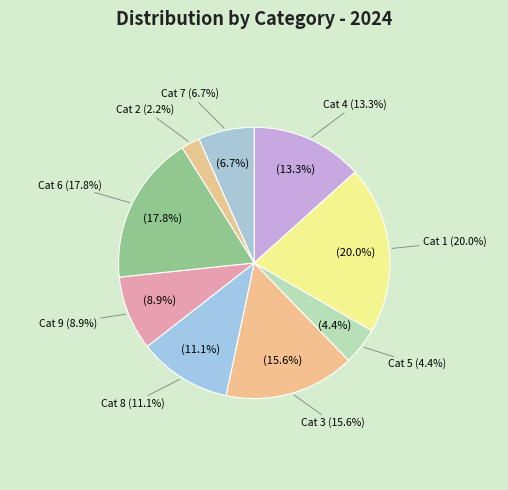

To the nearest percent, what is the difference between the largest and smallest slice percentages?

18%